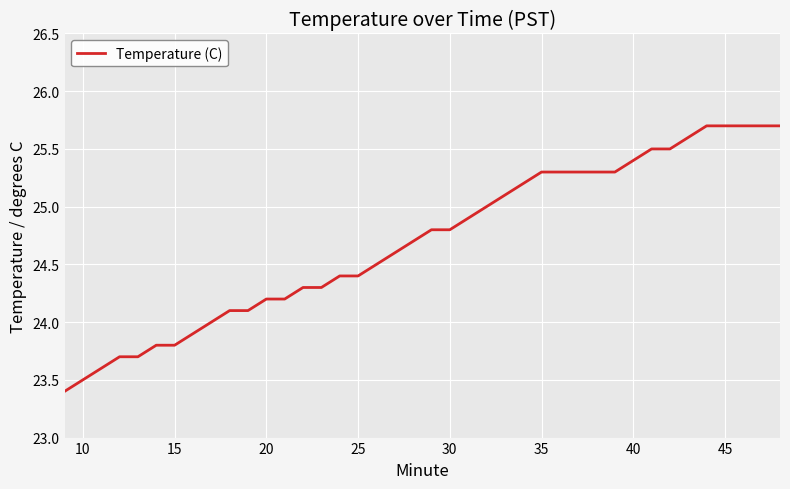

What is the average value?

24.7